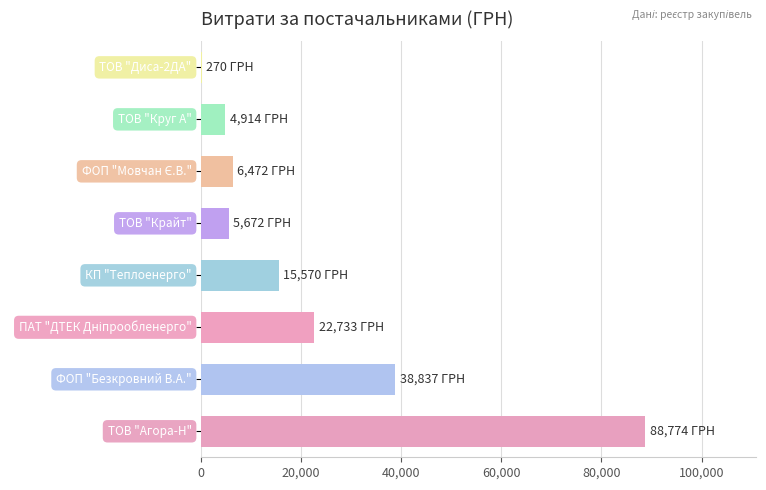

How many distinct data groups are displayed?

1